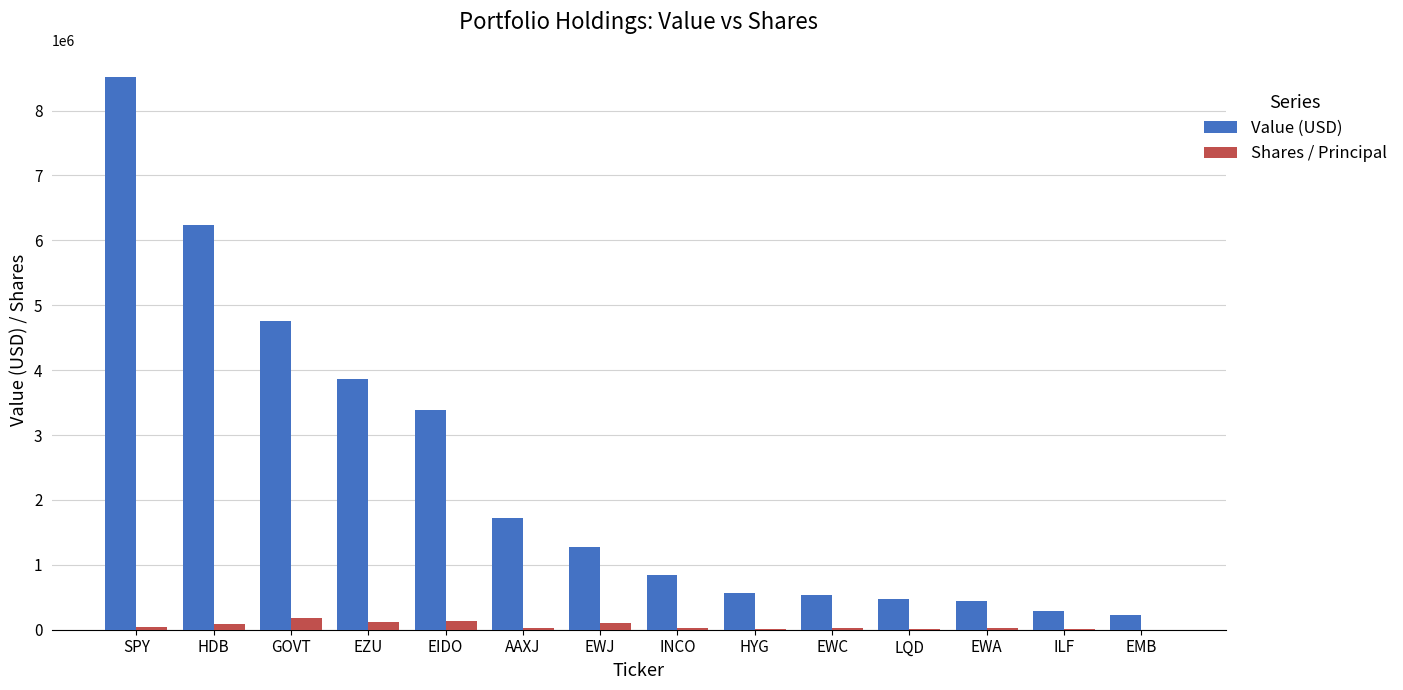

How many series are shown in this chart?

2